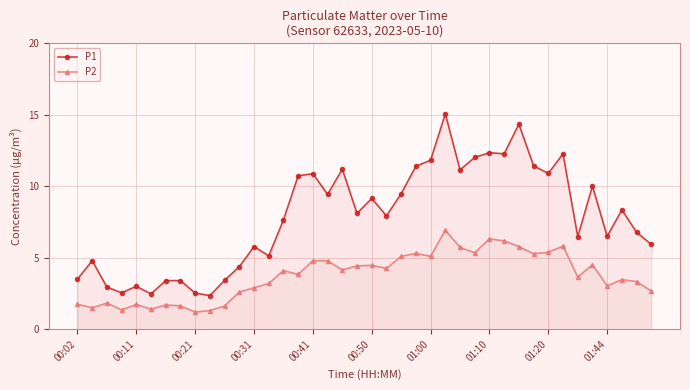

What is the difference between the maximum and second lowest values in the P2 series?

5.6